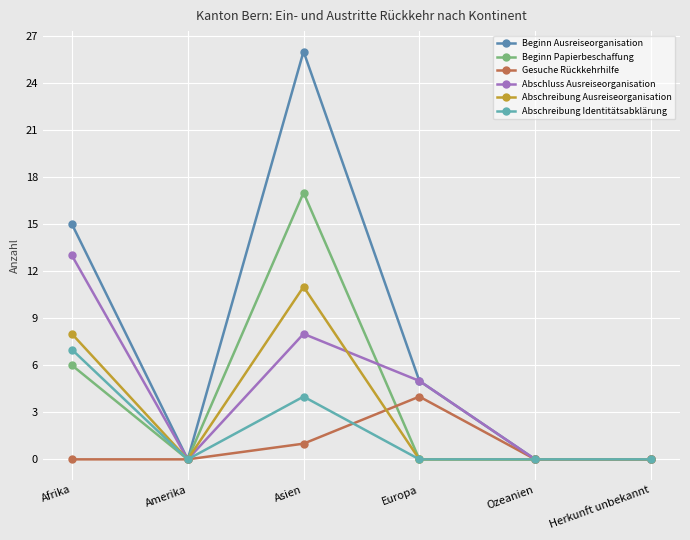

Reading right to left, what are all the values shown in this chart?

Beginn Ausreiseorganisation: Herkunft unbekannt=0	Ozeanien=0	Europa=5	Asien=26	Amerika=0	Afrika=15
Beginn Papierbeschaffung: Herkunft unbekannt=0	Ozeanien=0	Europa=0	Asien=17	Amerika=0	Afrika=6
Gesuche Rückkehrhilfe: Herkunft unbekannt=0	Ozeanien=0	Europa=4	Asien=1	Amerika=0	Afrika=0
Abschluss Ausreiseorganisation: Herkunft unbekannt=0	Ozeanien=0	Europa=5	Asien=8	Amerika=0	Afrika=13
Abschreibung Ausreiseorganisation: Herkunft unbekannt=0	Ozeanien=0	Europa=0	Asien=11	Amerika=0	Afrika=8
Abschreibung Identitätsabklärung: Herkunft unbekannt=0	Ozeanien=0	Europa=0	Asien=4	Amerika=0	Afrika=7